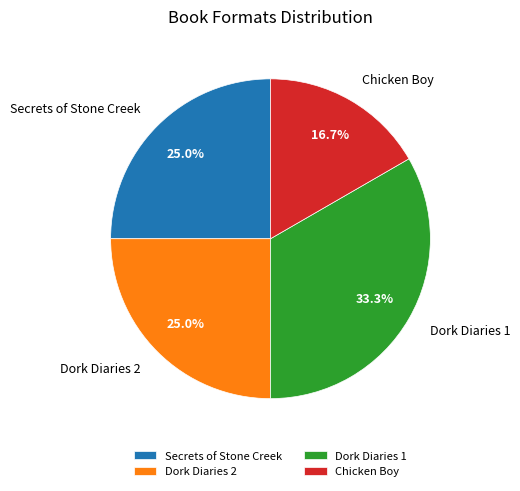

How many slices are in this pie chart?

4